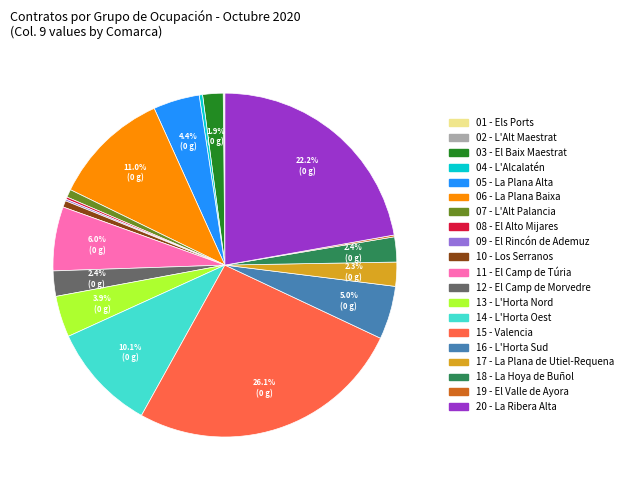

Which slice is the largest?

15 - Valencia